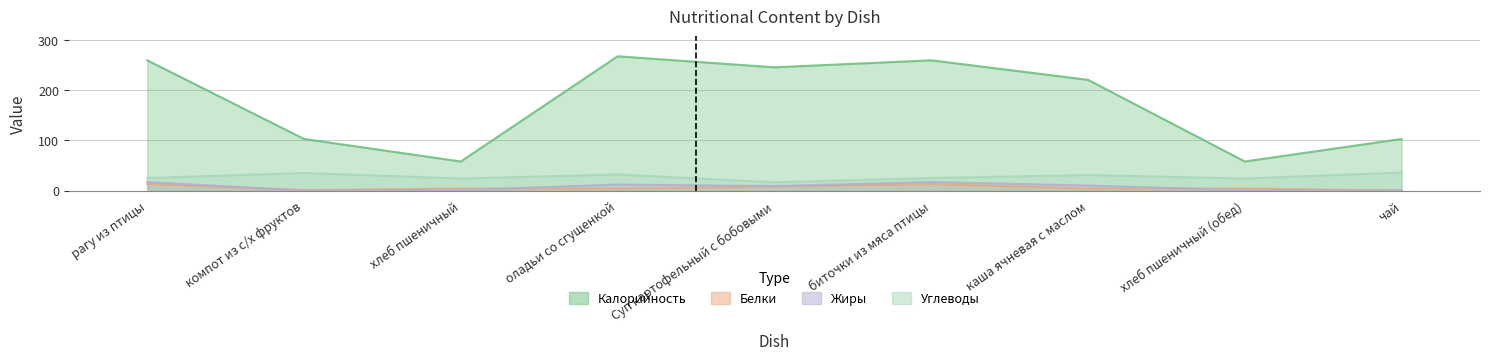

What position from the left is оладьи со сгущенкой?

4